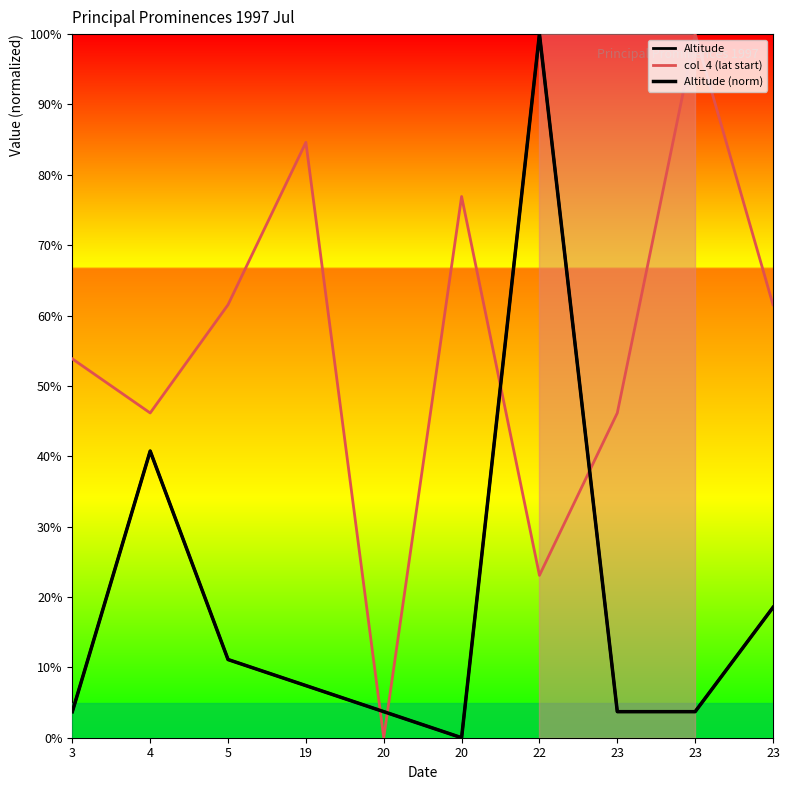

Does the chart have visible grid lines?

No